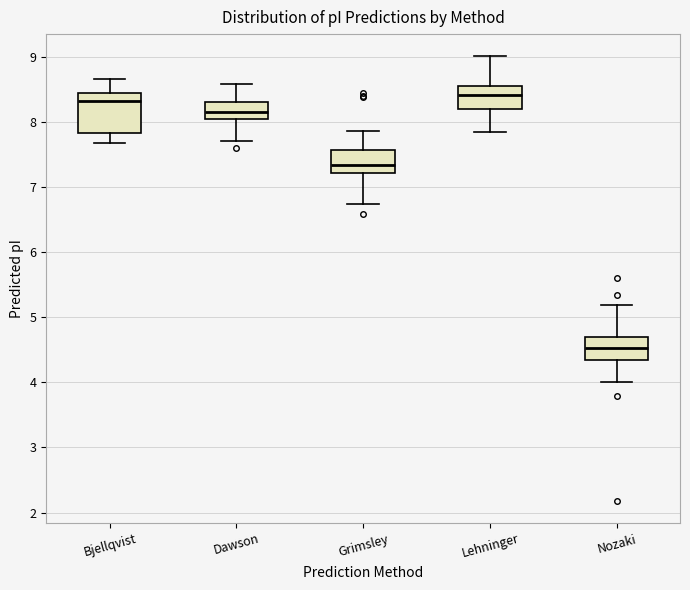

Which box's median line is the lowest?

Nozaki